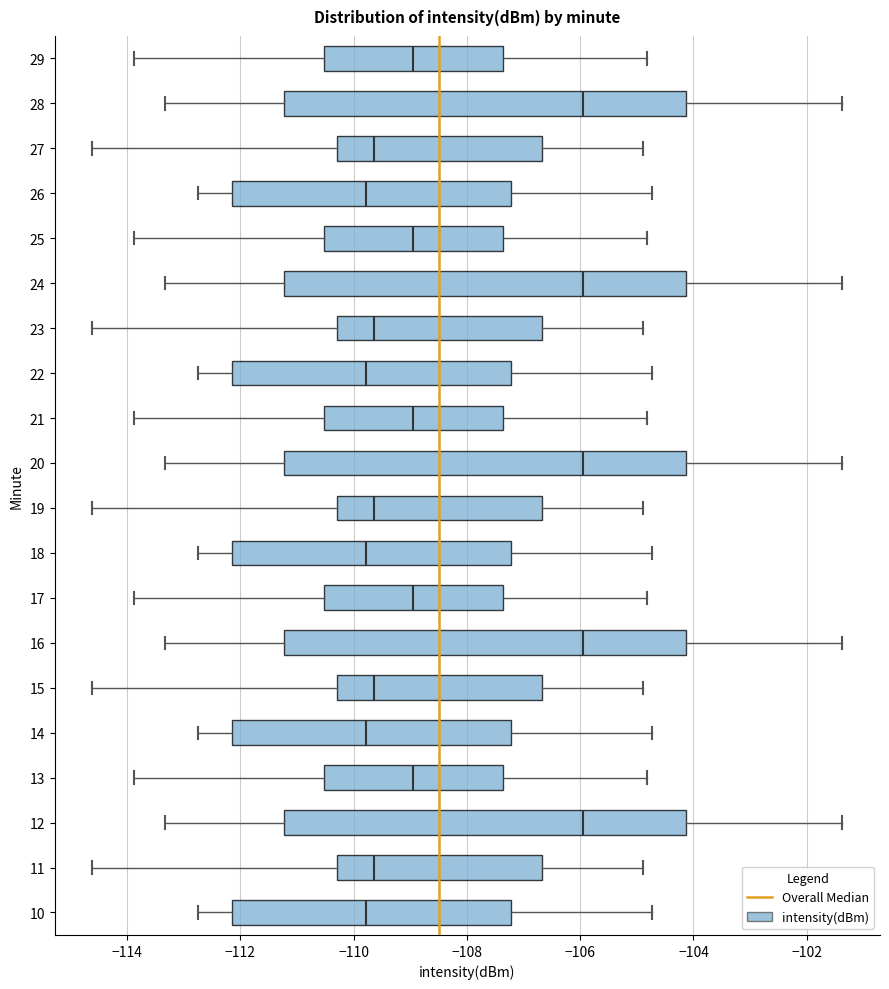

Where does the right whisker of the box at y = 25 end on the x-axis? The values are not printed on the chart, so give them approximately, as read against the axis.

-104.8